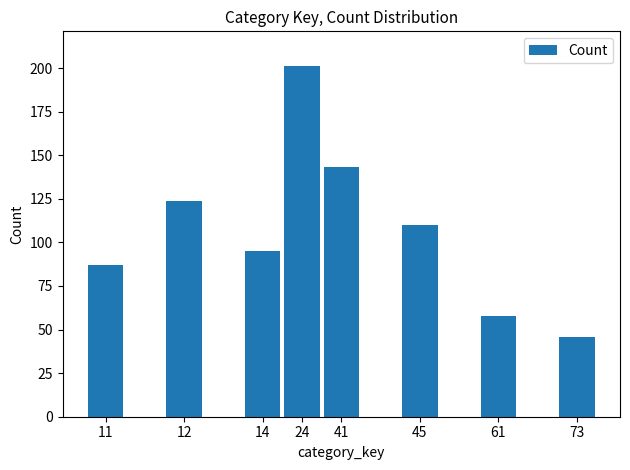

What is the ratio of the value at 24 to the value at 12?

1.6